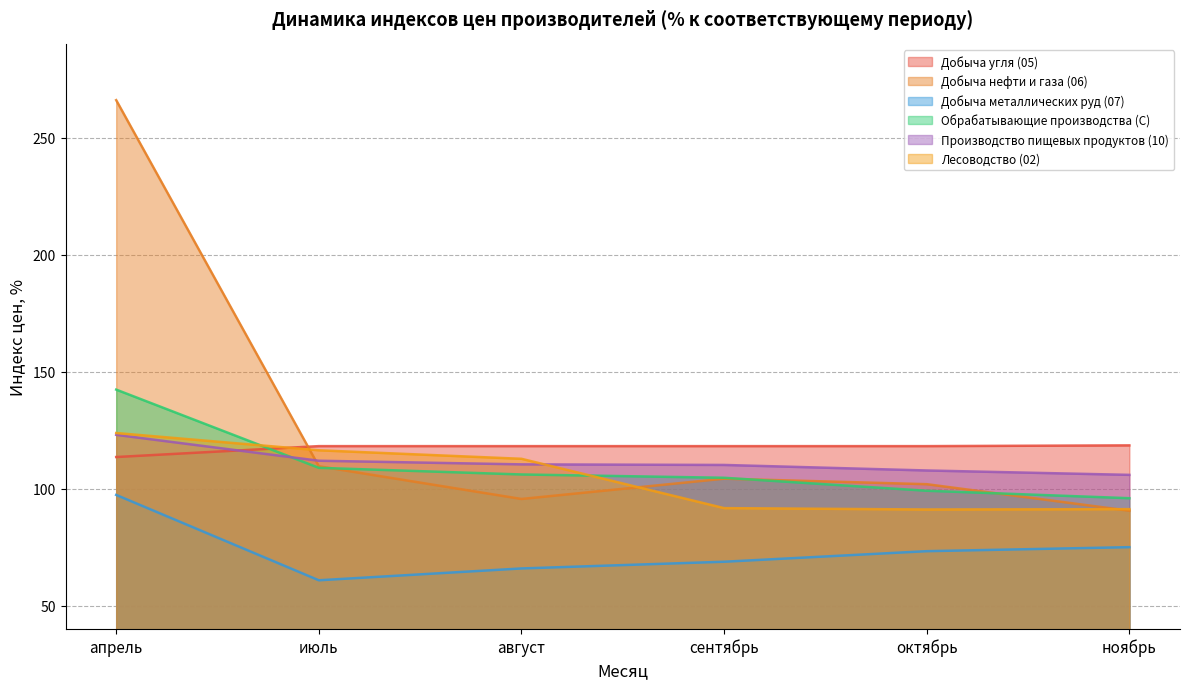

What is the average value of the Добыча нефти и газа (06) series?

128.0